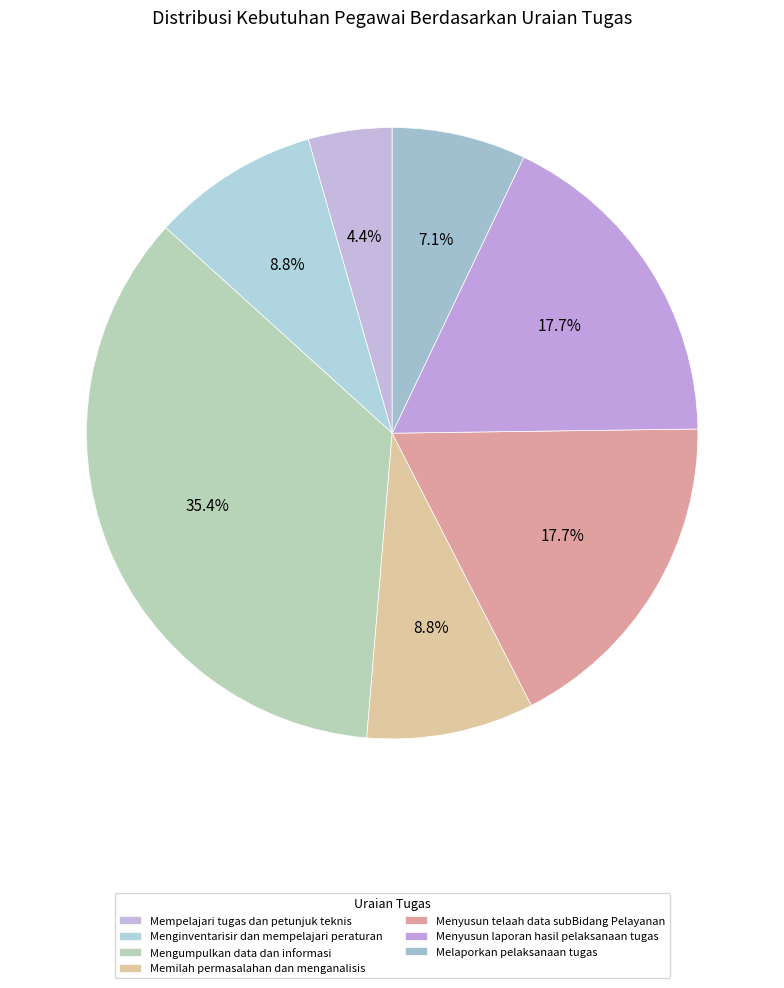

The Mempelajari tugas dan petunjuk teknis slice represents 1% of the pie. True or false?

False